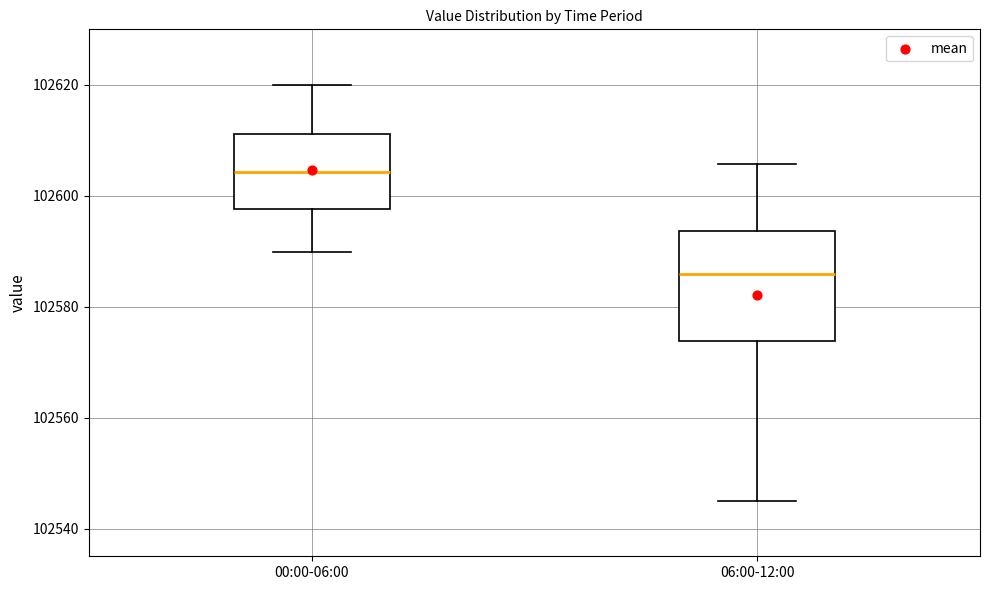

Reading left to right, read every box against the y-axis: the position of its median line, the range the box covers, and the ends of its whiskers. The values are not printed on the chart, so give them approximately, as read against the axis.

00:00-06:00: median 102604, box 102598 to 102612, whiskers 102590 to 102620
06:00-12:00: median 102586, box 102574 to 102594, whiskers 102546 to 102606